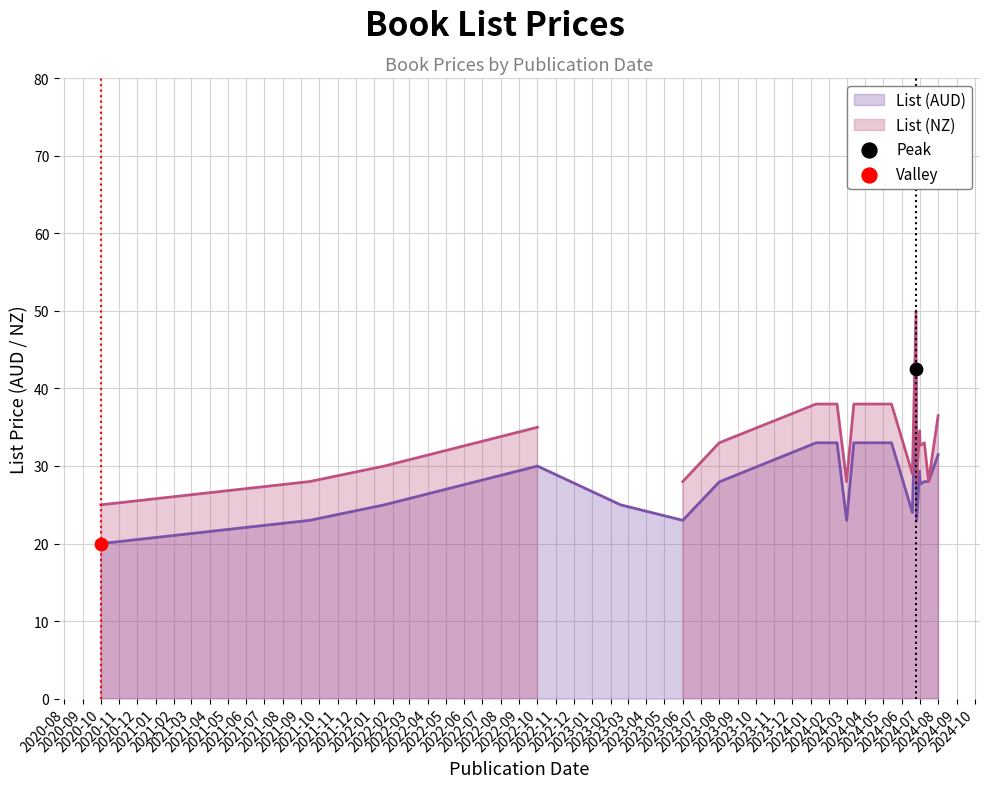

What are all the series names shown in the legend?

List (AUD), List (NZ)